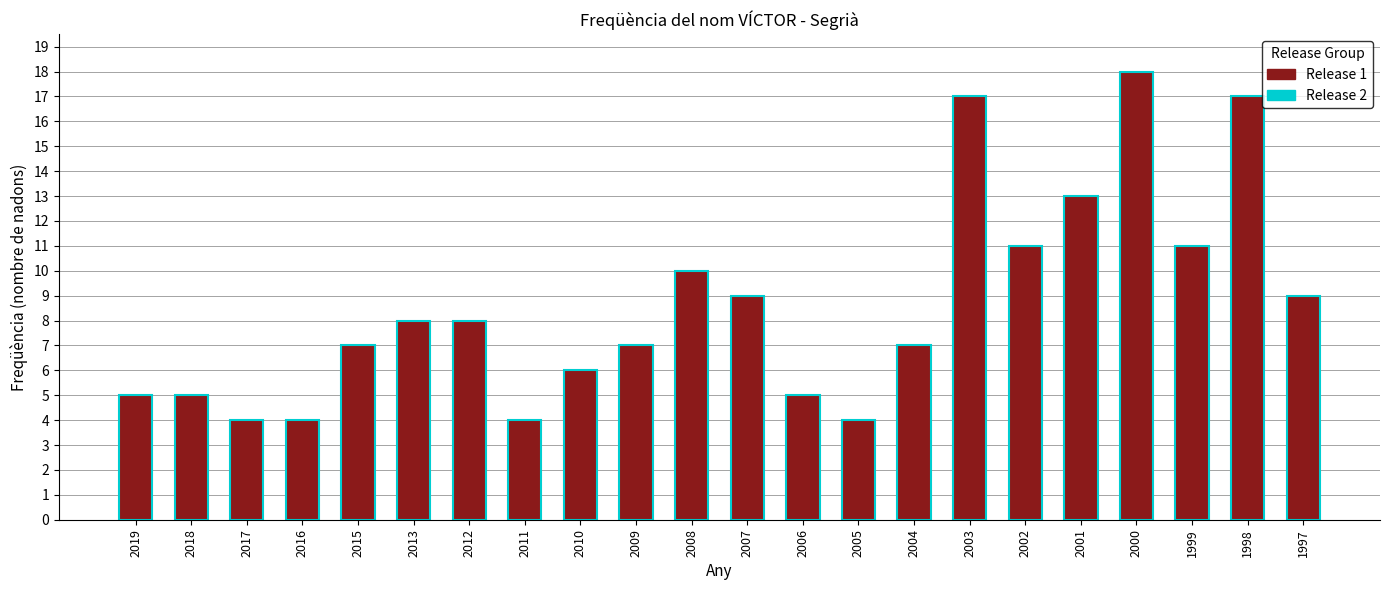

Reading right to left, transcribe all the data shown in this chart.

9	17	11	18	13	11	17	7	4	5	9	10	7	6	4	8	8	7	4	4	5	5